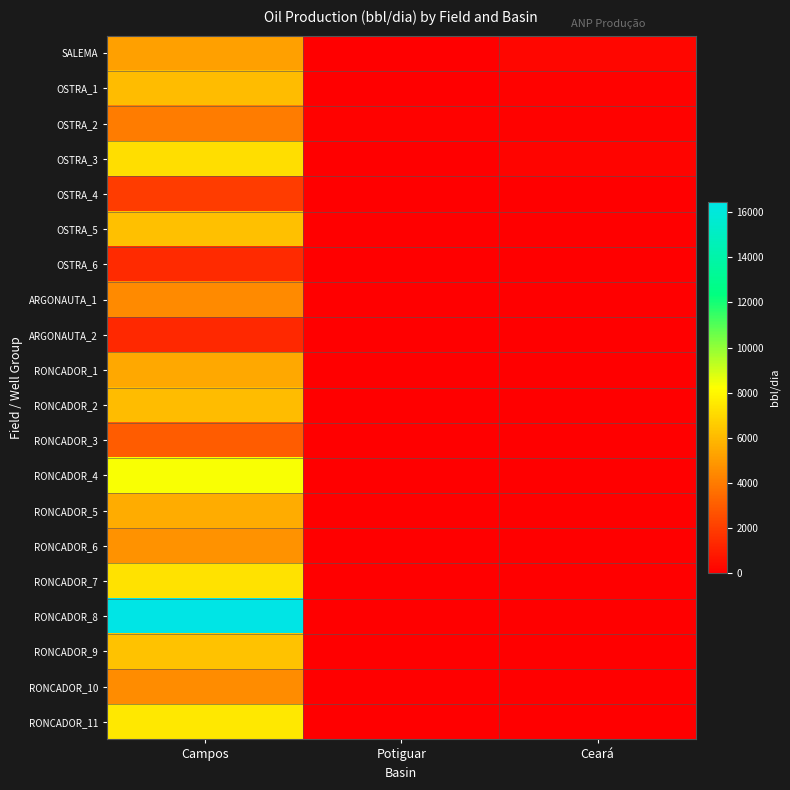

Which series has the largest total across all categories?

RONCADOR_8